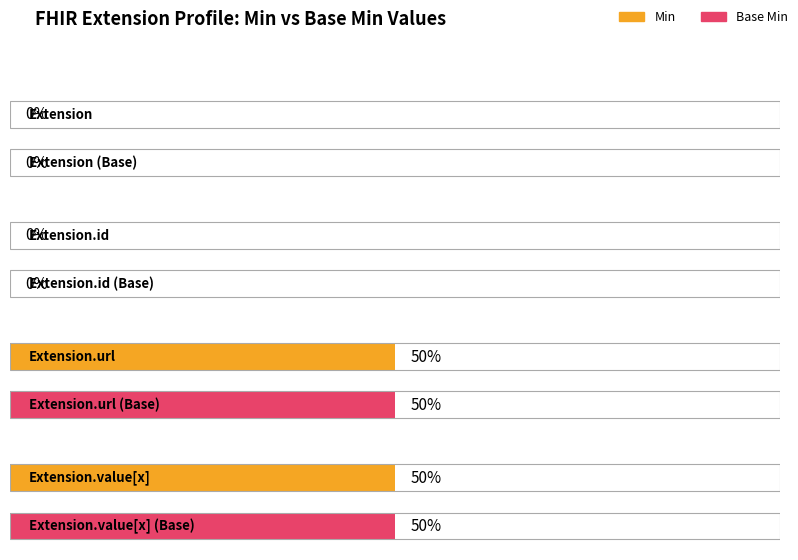

The value of Base Min at Extension.id is 0. True or false?

False